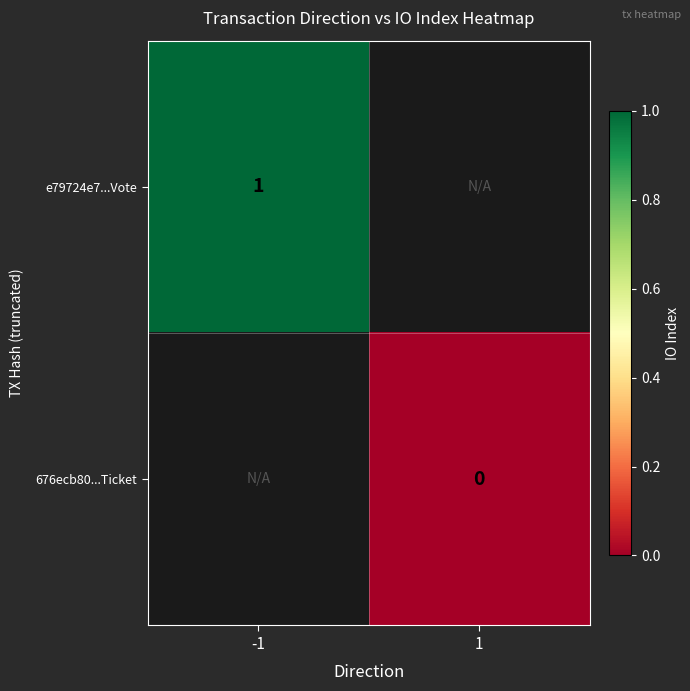

The value of e79724e7...Vote at -1 is 1. True or false?

True